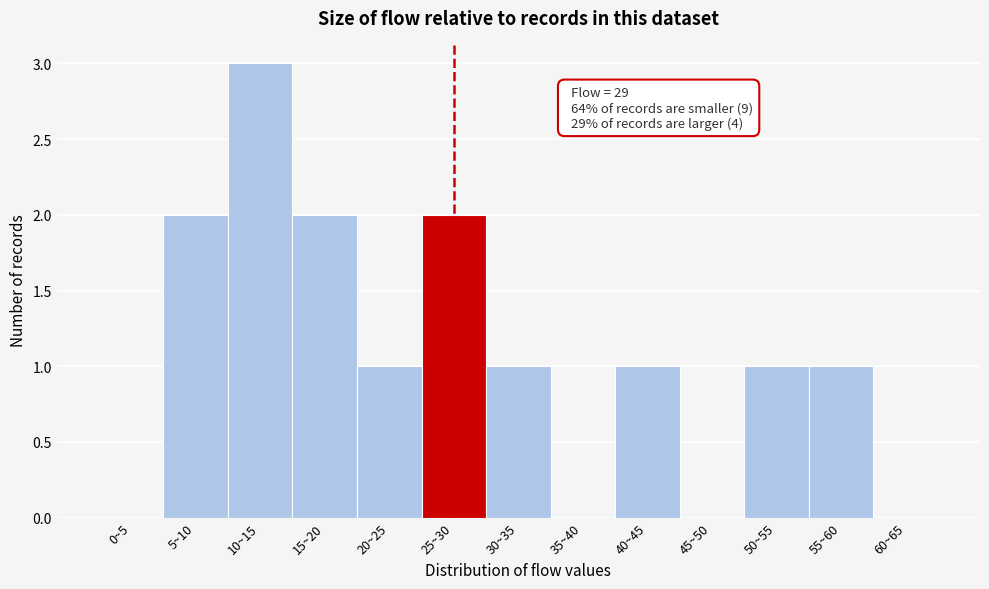

Reading left to right, what are all the values shown in this chart?

0~5=0	5~10=2	10~15=3	15~20=2	20~25=1	25~30=2	30~35=1	35~40=0	40~45=1	45~50=0	50~55=1	55~60=1	60~65=0